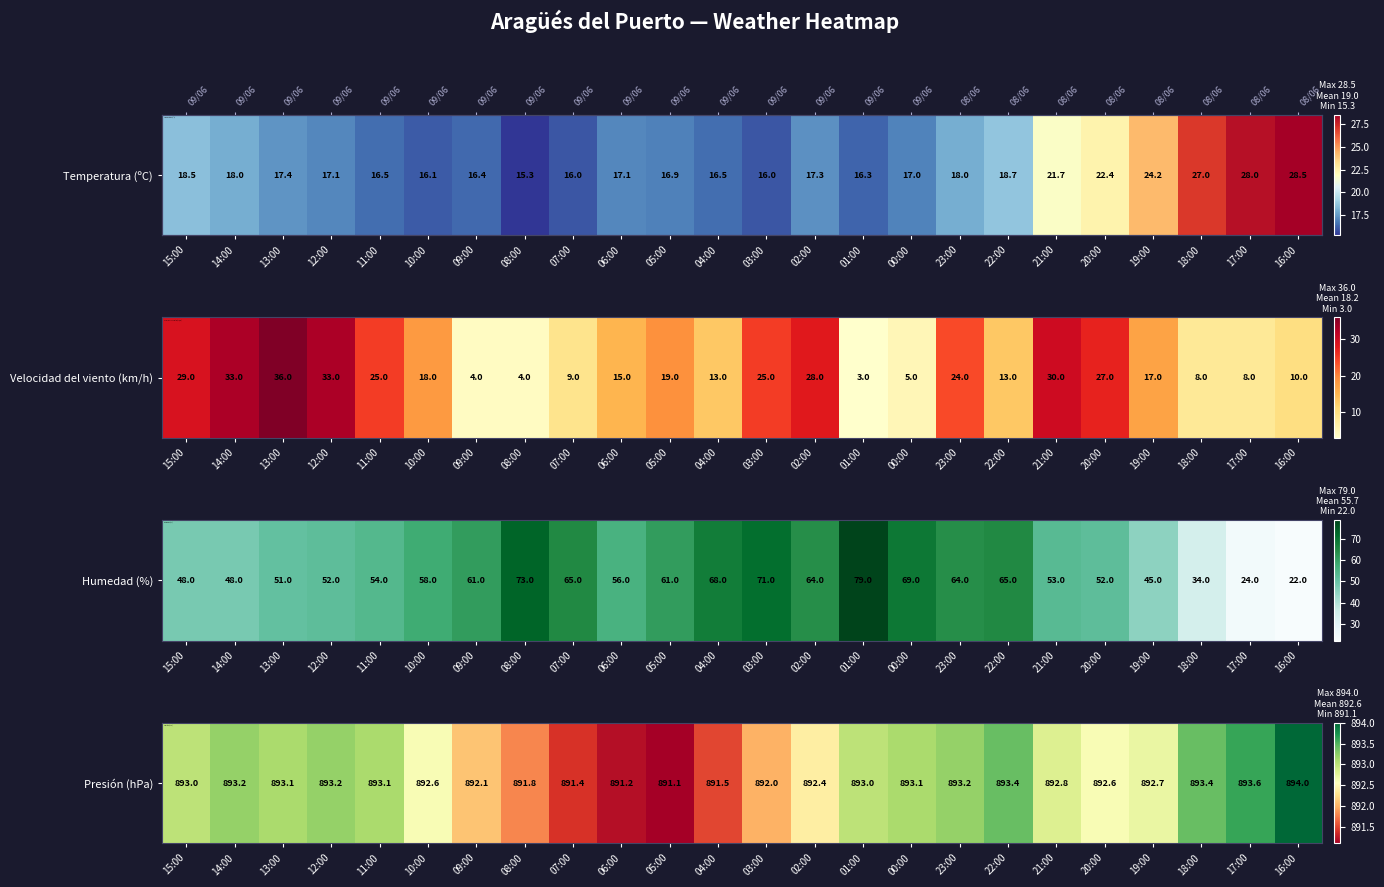

The value at 00:00 is 397.9. True or false?

False